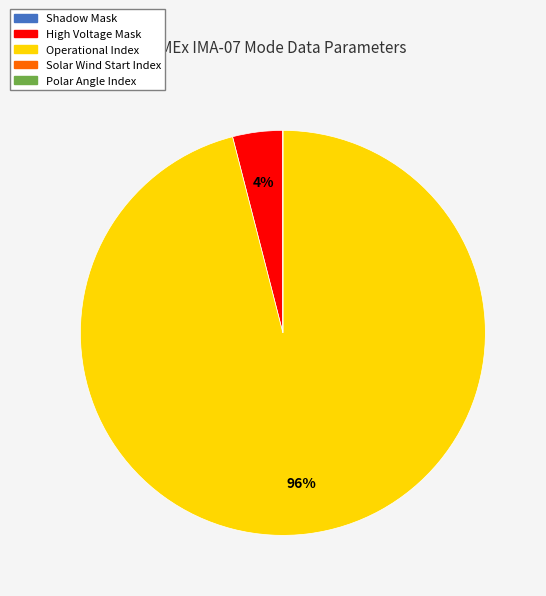

To the nearest percent, what is the combined percentage of High Voltage Mask and Operational Index?

100%